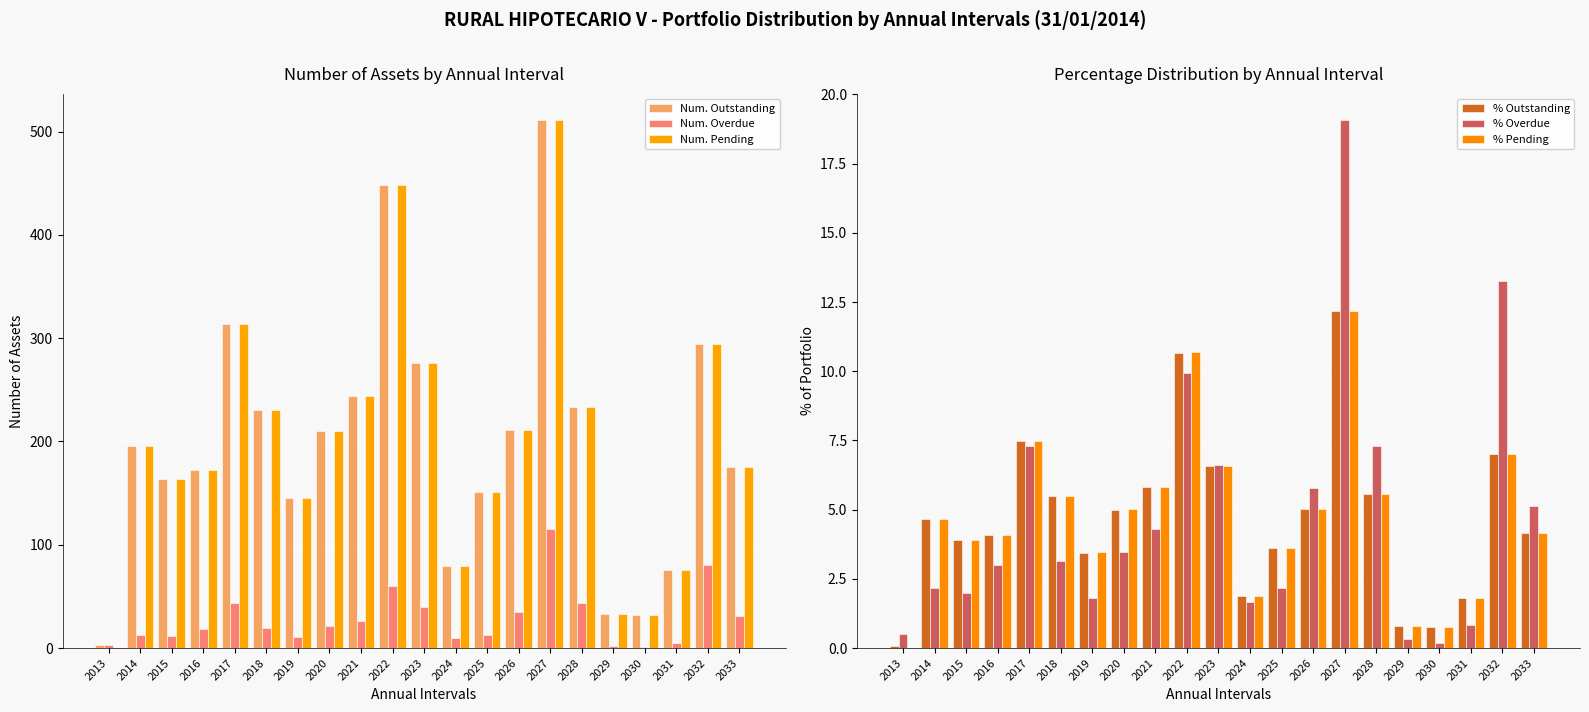

What are all the series names shown in the legend?

Num. Outstanding, Num. Overdue, Num. Pending, % Outstanding, % Overdue, % Pending